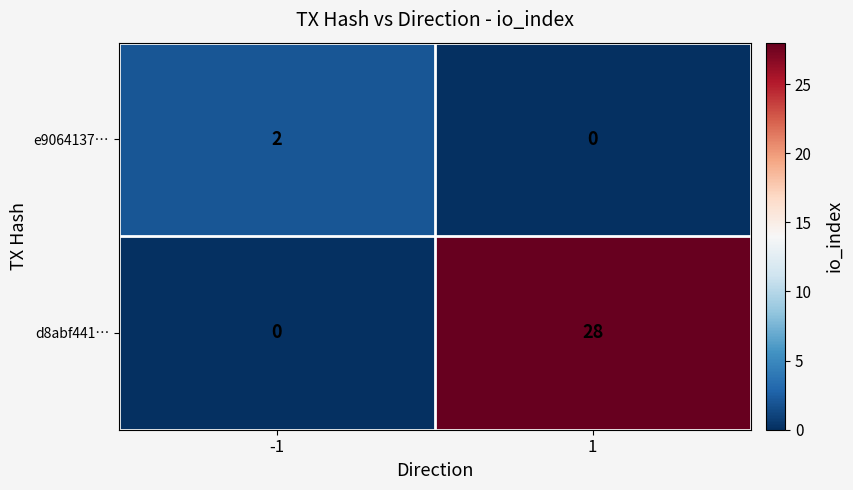

Which series has the largest total across all categories?

d8abf441…